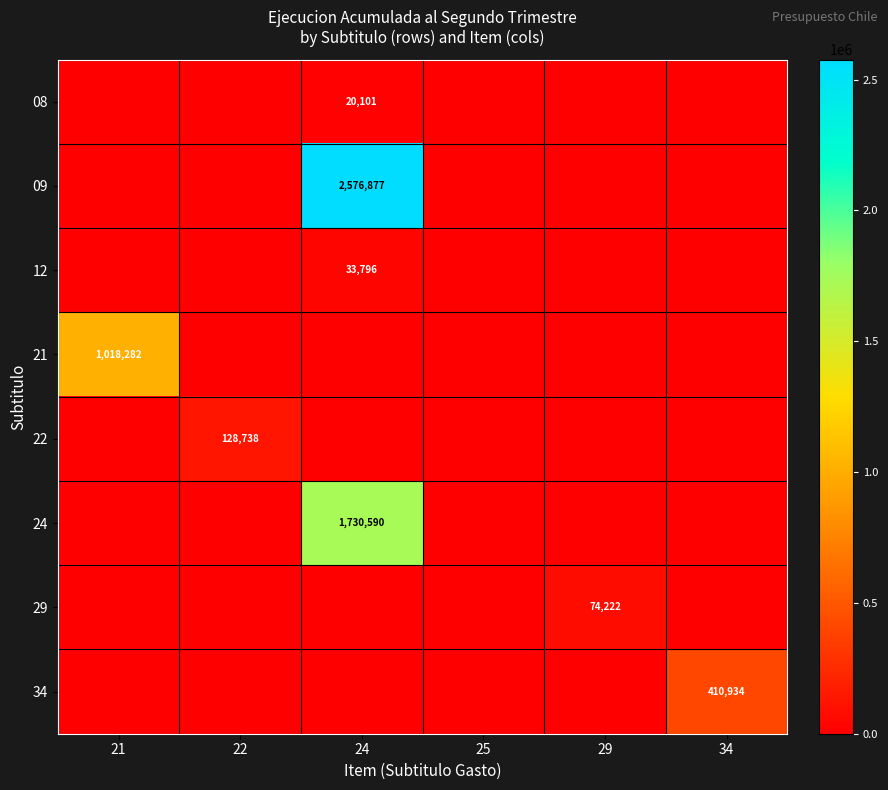

The 24 series shows 388213 at 24. True or false?

False